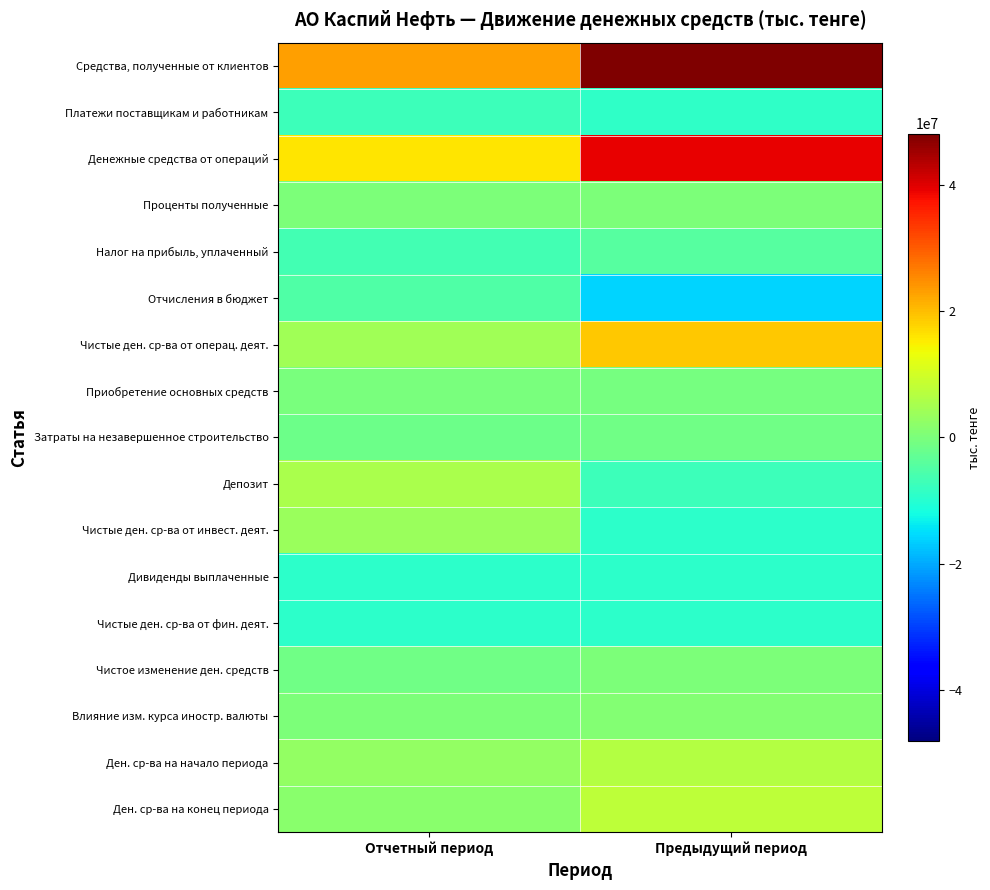

Reading right to left, what are all the values shown in this chart?

Средства, полученные от клиентов: Предыдущий период=48122738	Отчетный период=23103282
Платежи поставщикам и работникам: Предыдущий период=-8789802	Отчетный период=-7218329
Денежные средства от операций: Предыдущий период=39332936	Отчетный период=15884953
Проценты полученные: Предыдущий период=84148	Отчетный период=39599
Налог на прибыль, уплаченный: Предыдущий период=-4464953	Отчетный период=-6496901
Отчисления в бюджет: Предыдущий период=-15972799	Отчетный период=-5073160
Чистые ден. ср-ва от операц. деят.: Предыдущий период=18979332	Отчетный период=4354491
Приобретение основных средств: Предыдущий период=-609532	Отчетный период=-310579
Затраты на незавершенное строительство: Предыдущий период=-1166890	Отчетный период=-1669466
Депозит: Предыдущий период=-7505000	Отчетный период=5521725
Чистые ден. ср-ва от инвест. деят.: Предыдущий период=-9281422	Отчетный период=3541680
Дивиденды выплаченные: Предыдущий период=-9362716	Отчетный период=-9069352
Чистые ден. ср-ва от фин. деят.: Предыдущий период=-9362716	Отчетный период=-9069352
Чистое изменение ден. средств: Предыдущий период=335194	Отчетный период=-1173181
Влияние изм. курса иностр. валюты: Предыдущий период=829230	Отчетный период=48315
Ден. ср-ва на начало периода: Предыдущий период=6654566	Отчетный период=2686089
Ден. ср-ва на конец периода: Предыдущий период=7818990	Отчетный период=1561223